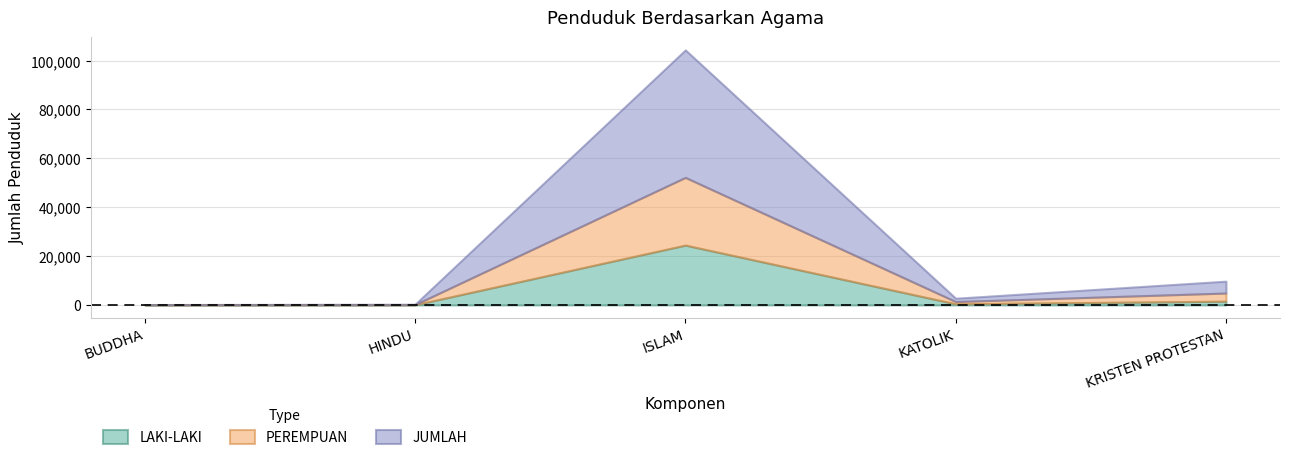

What is the sum of all PEREMPUAN values?

32116